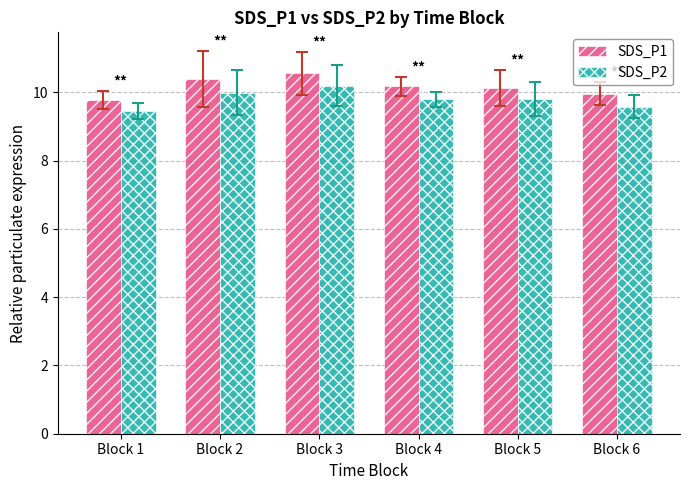

Rank the series by their maximum value, from lowest to highest.

SDS_P2, SDS_P1